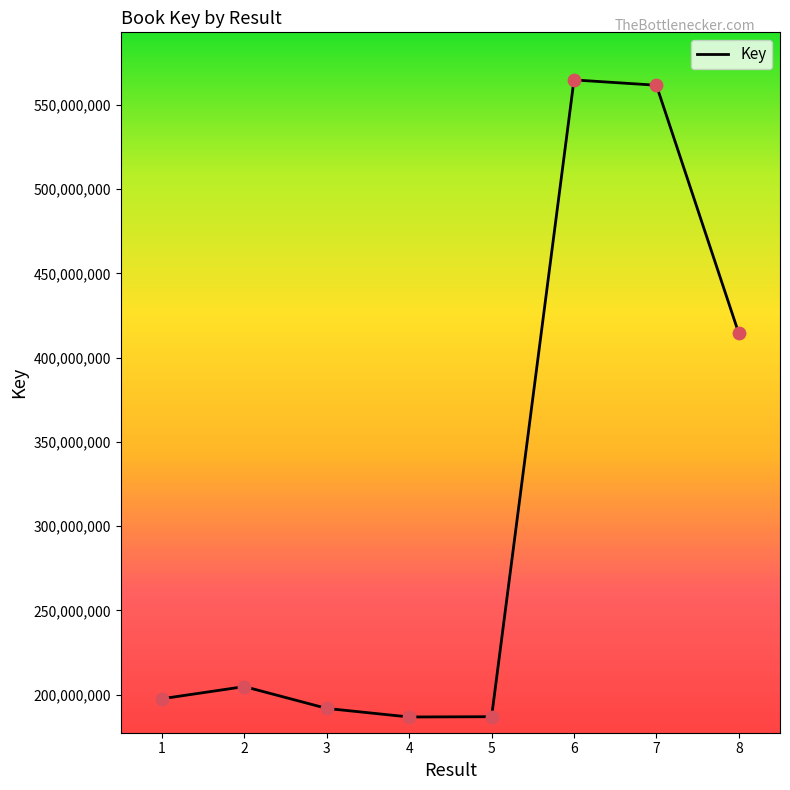

What is the change in value from 4 to 8?

+227694016